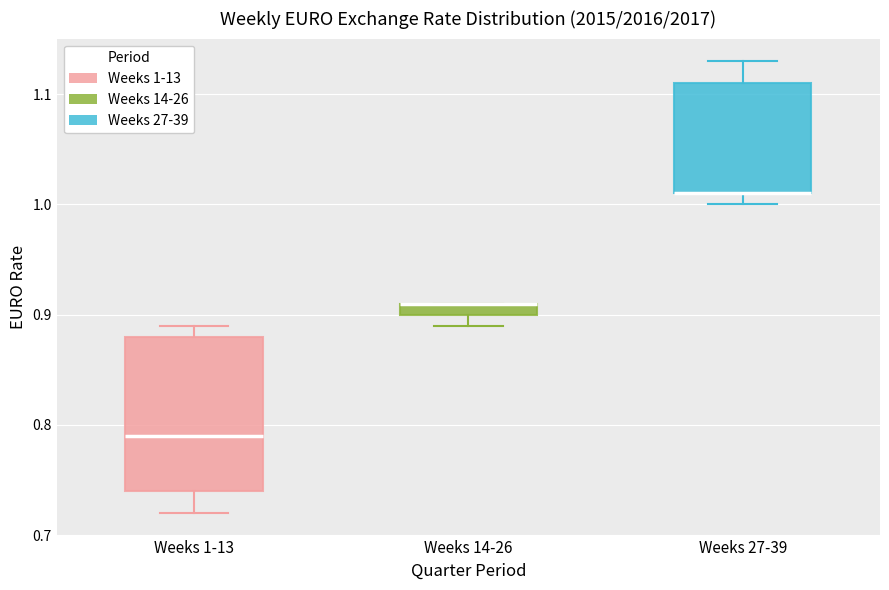

Where is the upper edge of the box for Weeks 27-39 on the y-axis? The values are not printed on the chart, so give them approximately, as read against the axis.

1.11